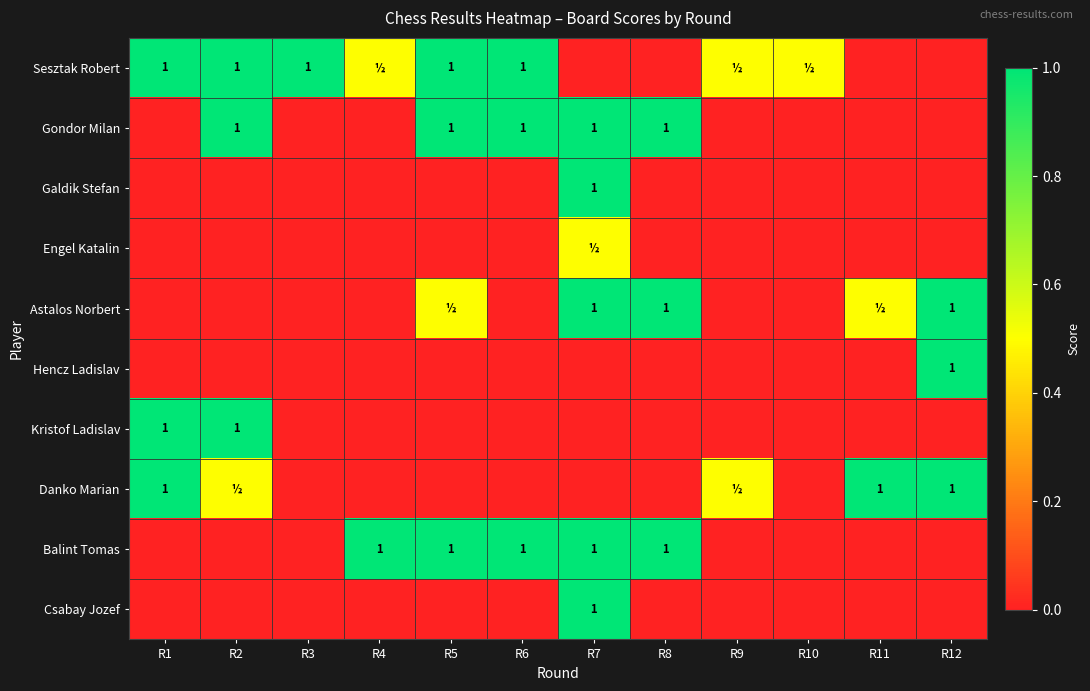

What is the greatest value displayed?

1.0